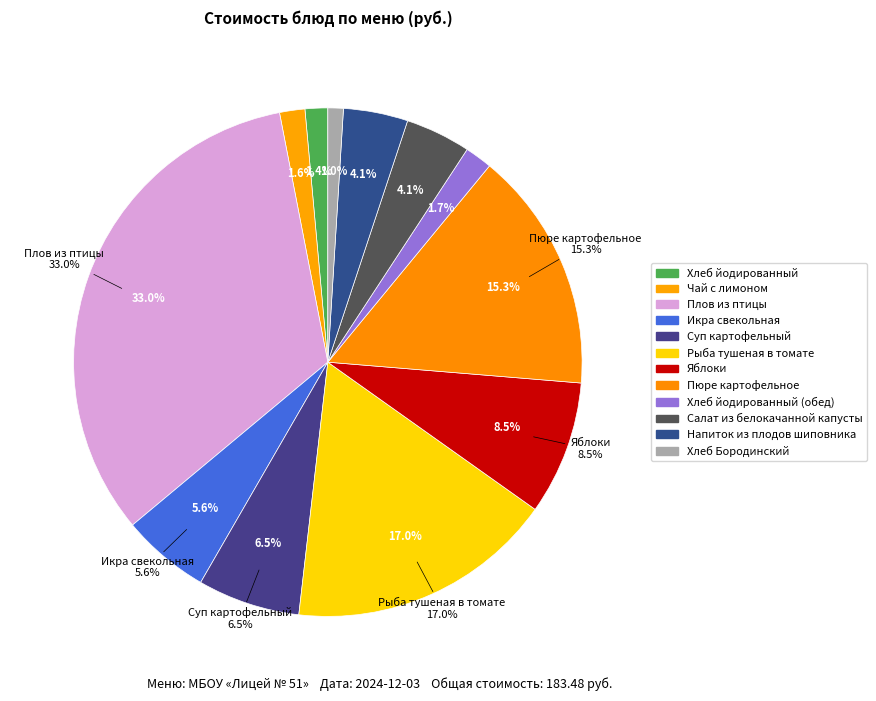

Approximately how many times larger is the value at Рыба тушеная в томате compared to Чай с лимоном?

10.6